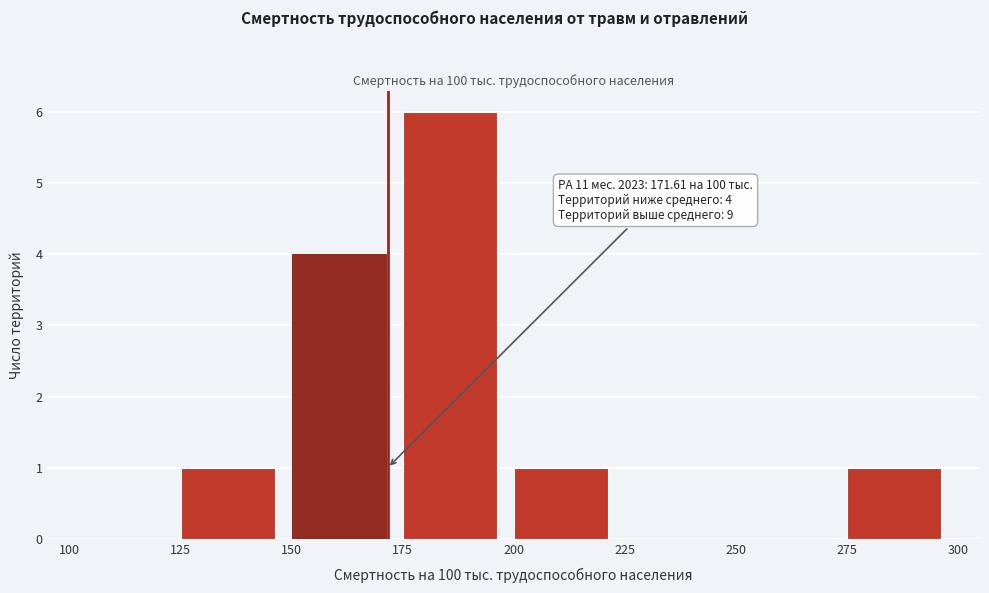

Over which range of the x-axis is the bar tallest?

175 to 200